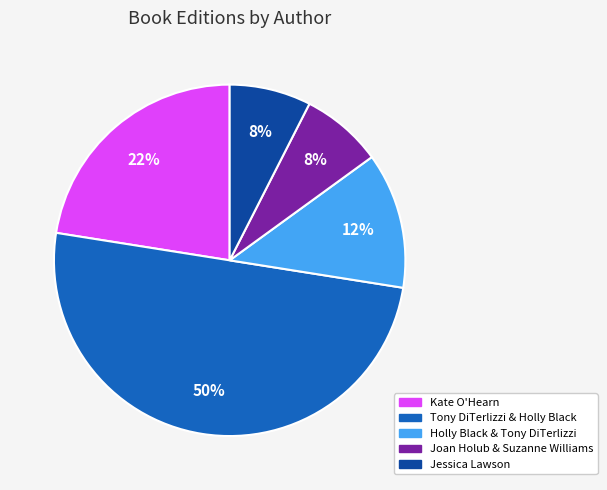

To the nearest percent, what percentage of the pie is Jessica Lawson?

7%